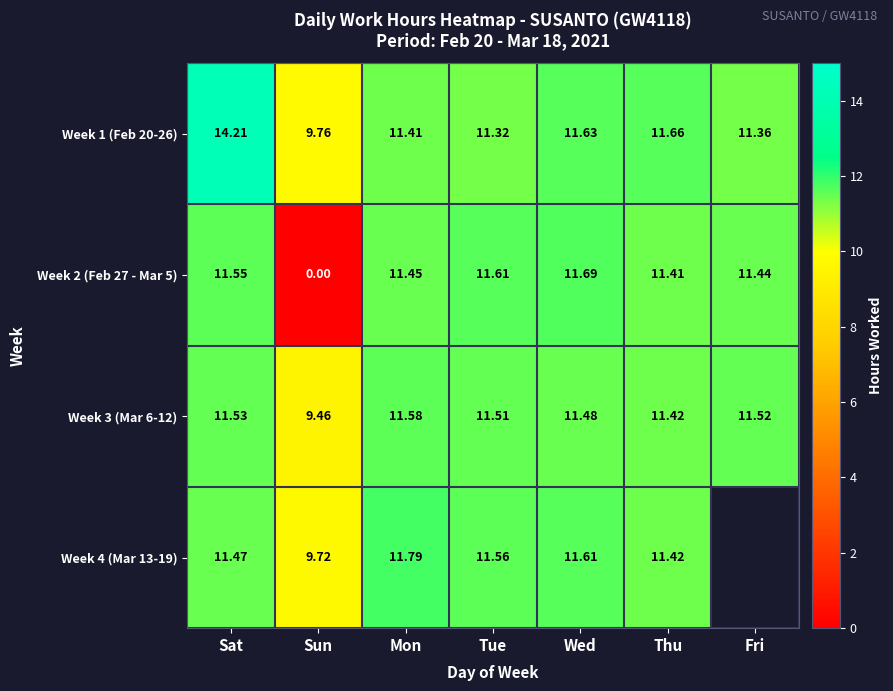

What is the total value across all series at Tue?

46.0